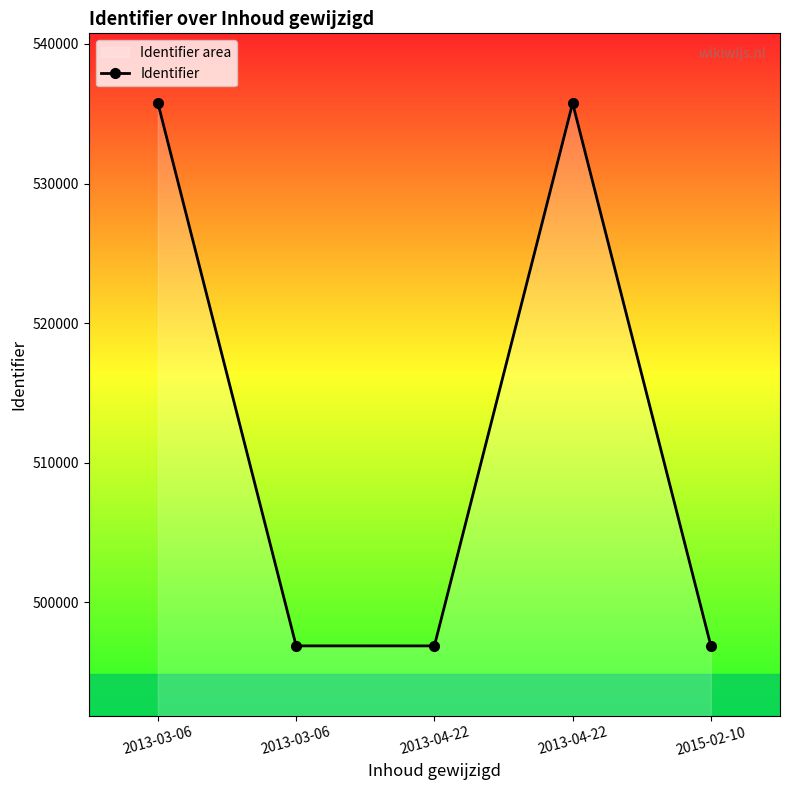

What is the change in value from 2013-03-06 to 2013-04-22?

-38887